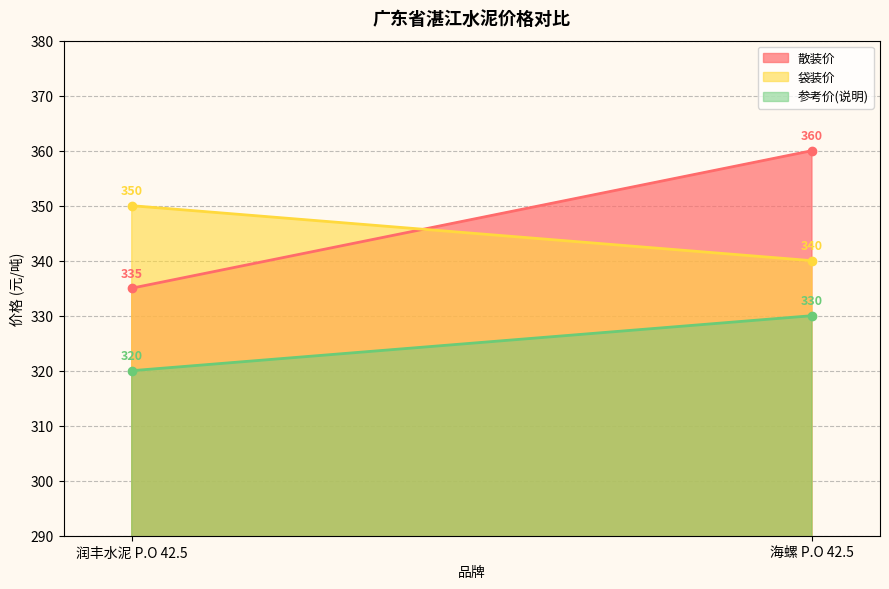

Reading left to right, what are all the values shown in this chart?

散装价: 335	360
袋装价: 350	340
参考价(说明): 320	330